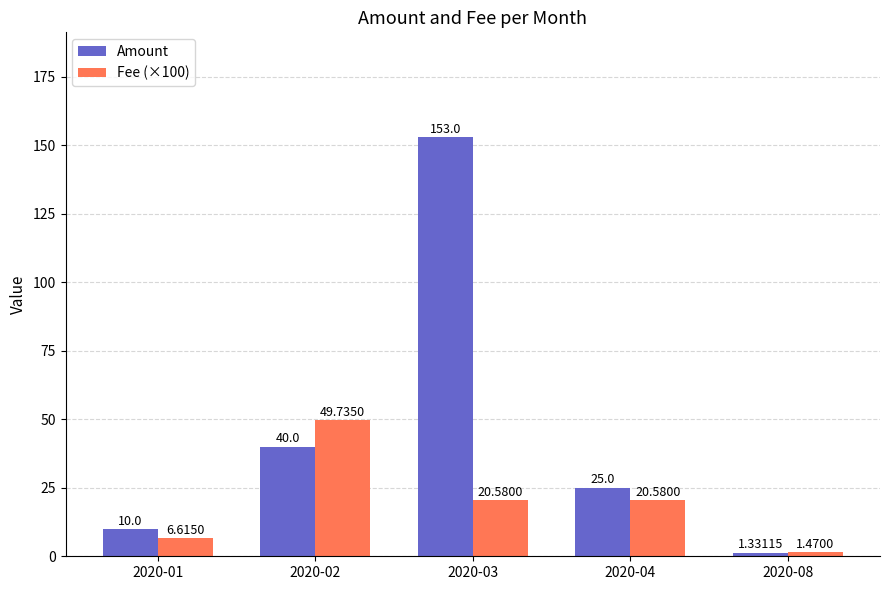

At which label does Fee (×100) reach its peak?

2020-02